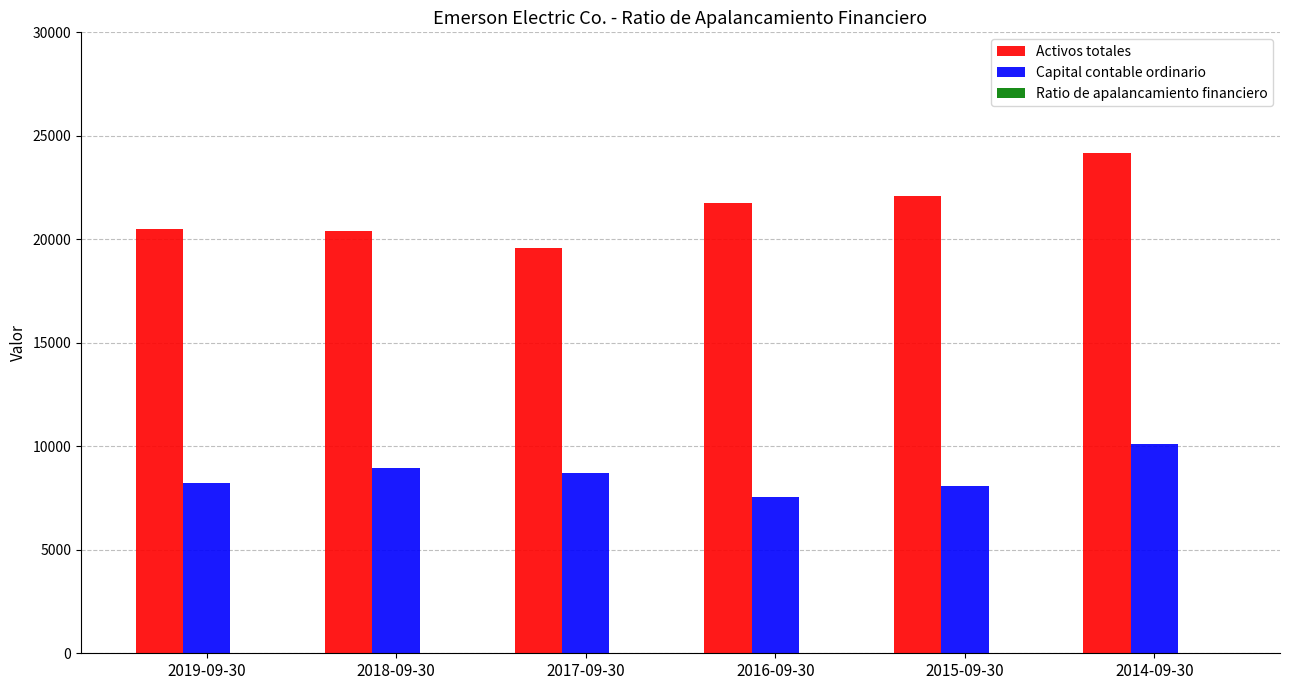

The value of Activos totales at 2016-09-30 is 21743.0. True or false?

True